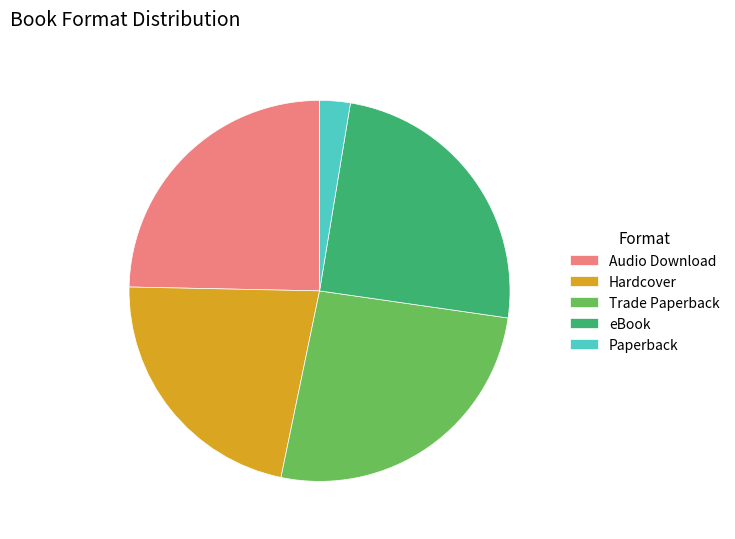

Is Trade Paperback the majority of the pie?

No